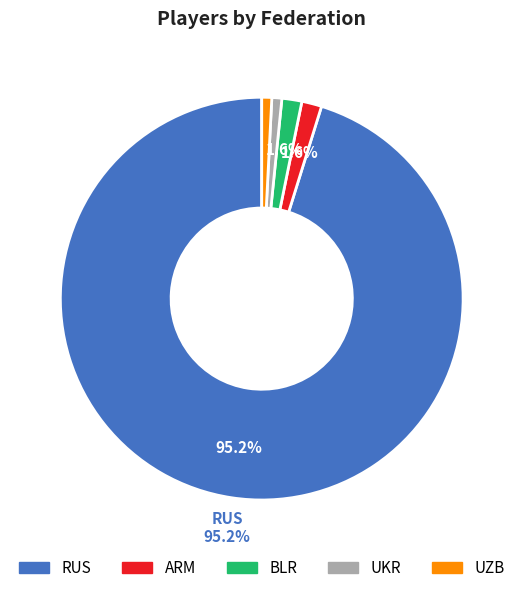

How many segments does this pie chart have?

5